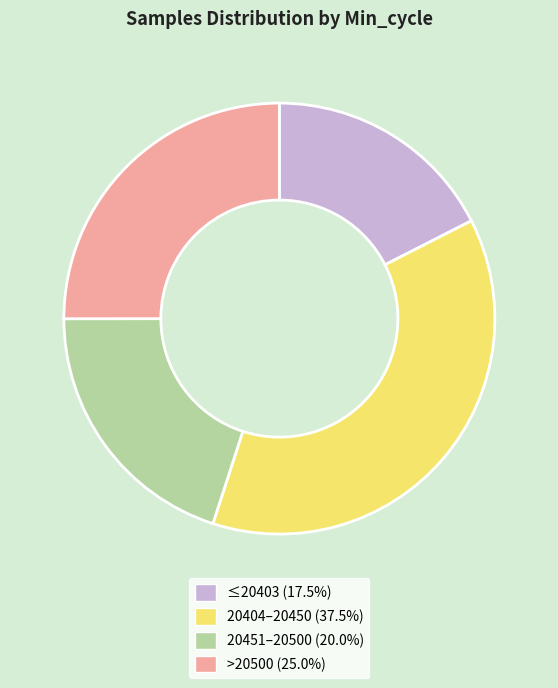

Does any single category account for the majority?

No